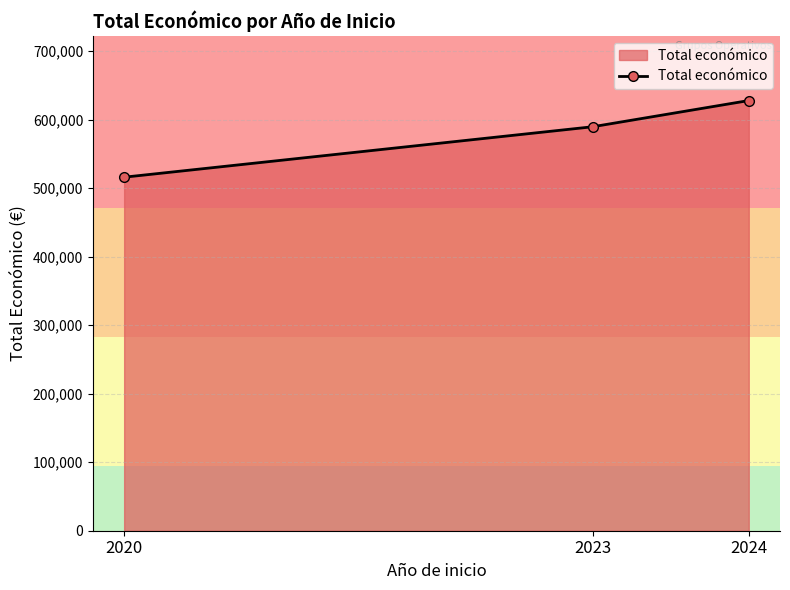

At which label is the value closest to 571912?

2023